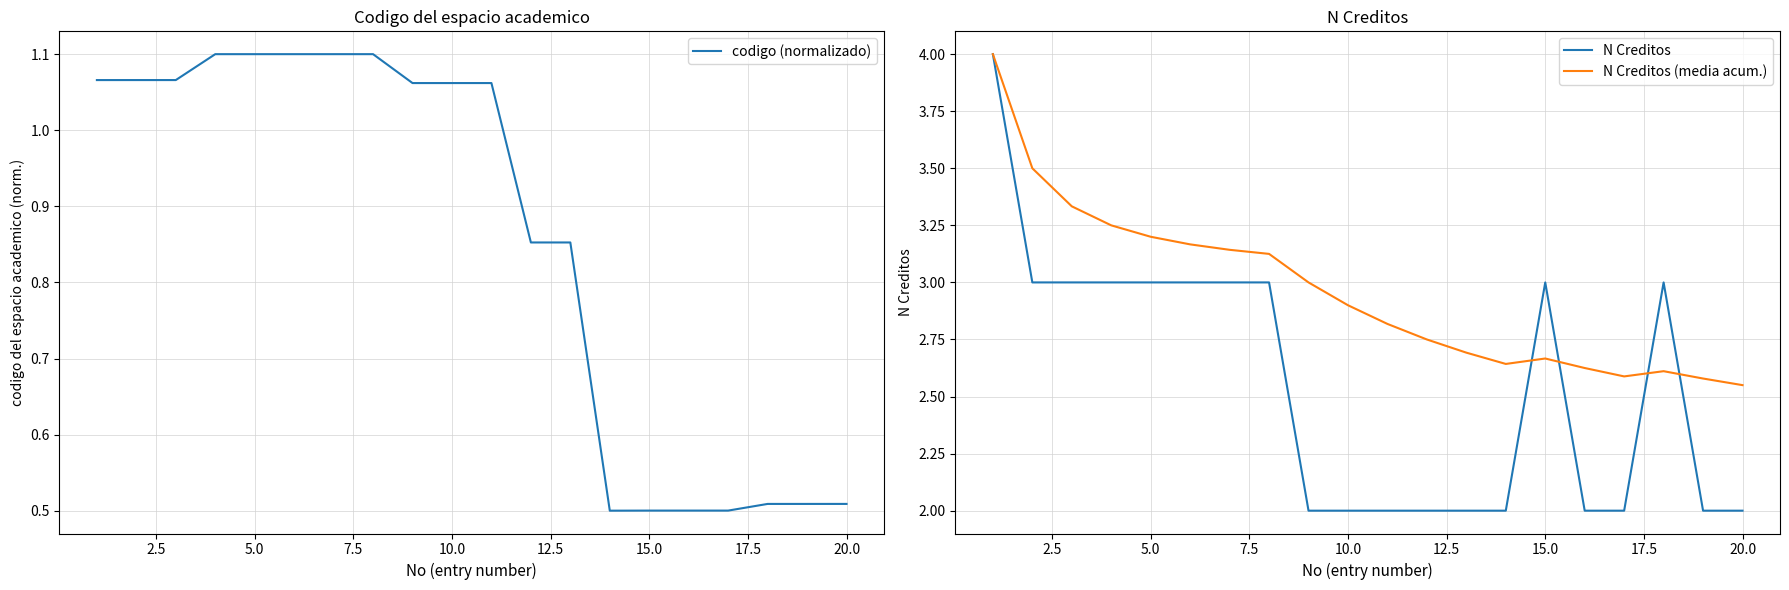

What is the minimum value for N Creditos?

2.0